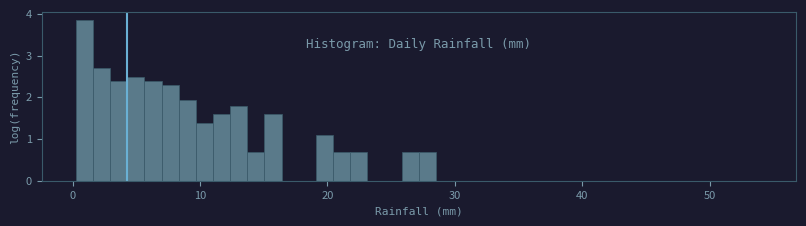

Read against the x-axis, roughly where is the centre of the tallest bar?

1